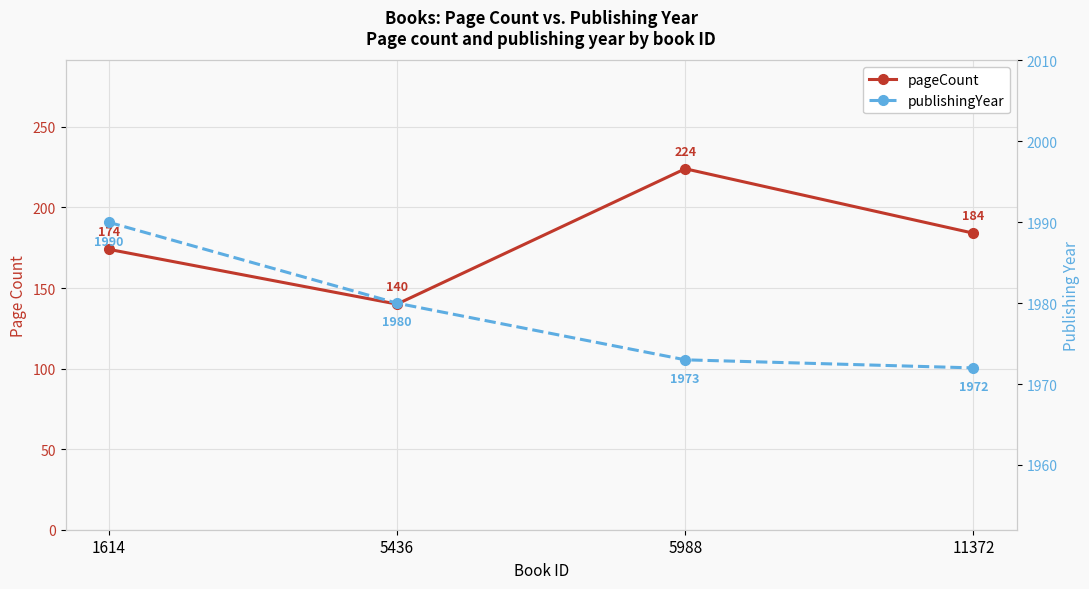

What is the value of the pageCount point at the 4th from the left?

184